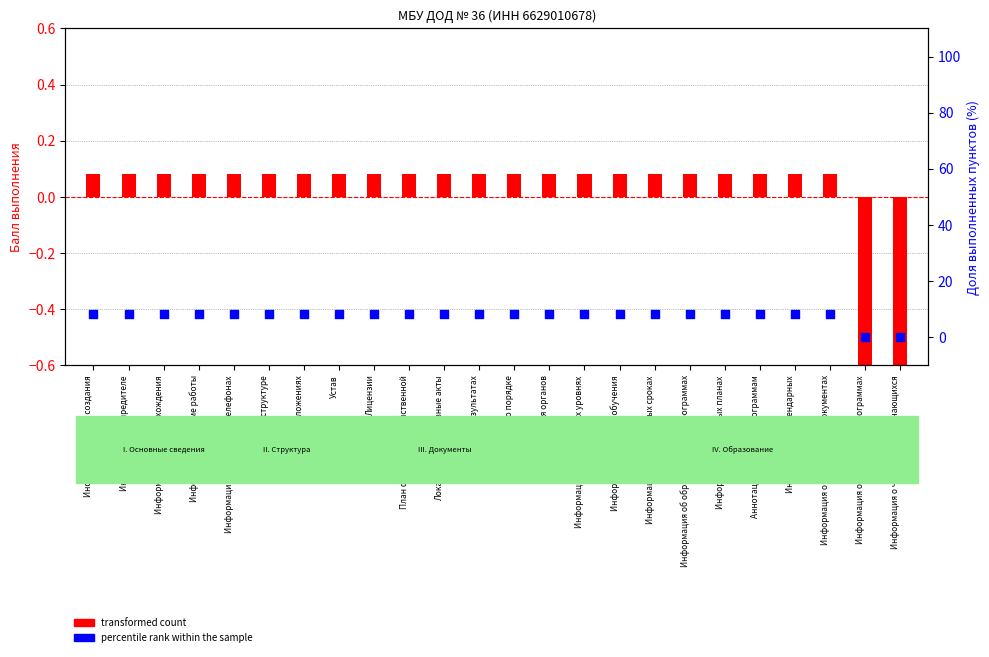

At how many categories does at least one series exceed 8?

22